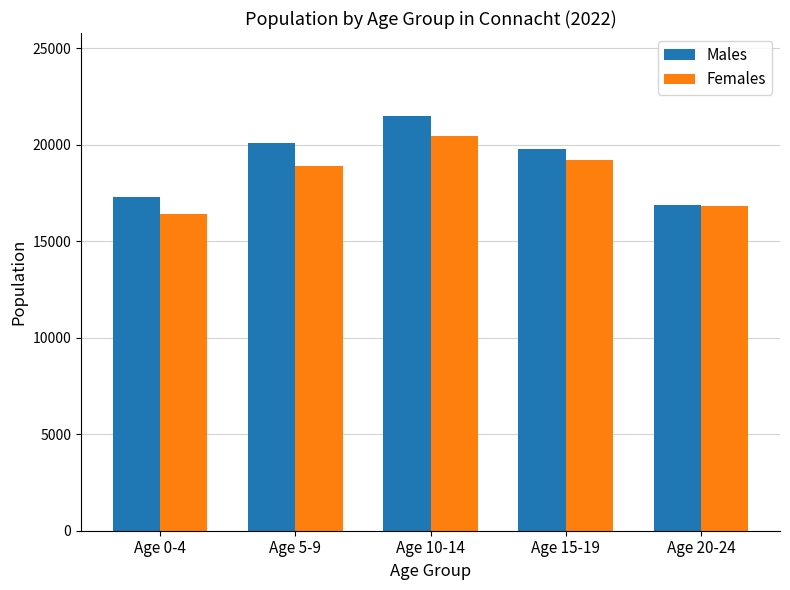

What is the total value across all series at Age 15-19?

38951